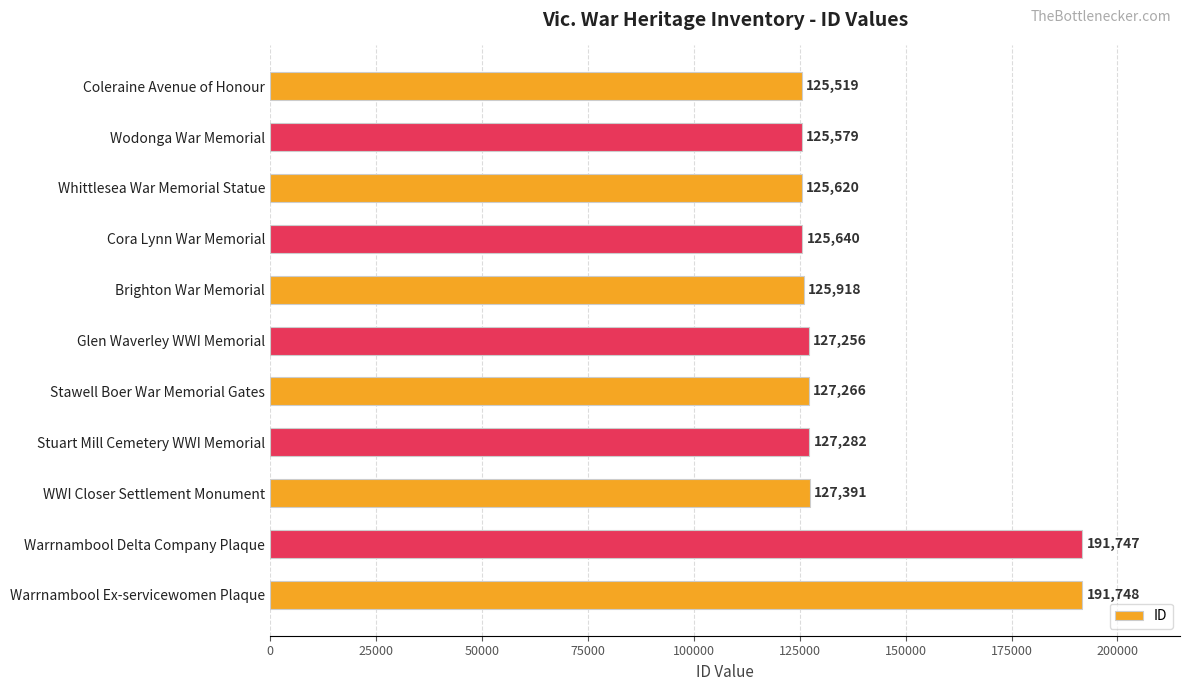

What is the greatest value displayed?

191748